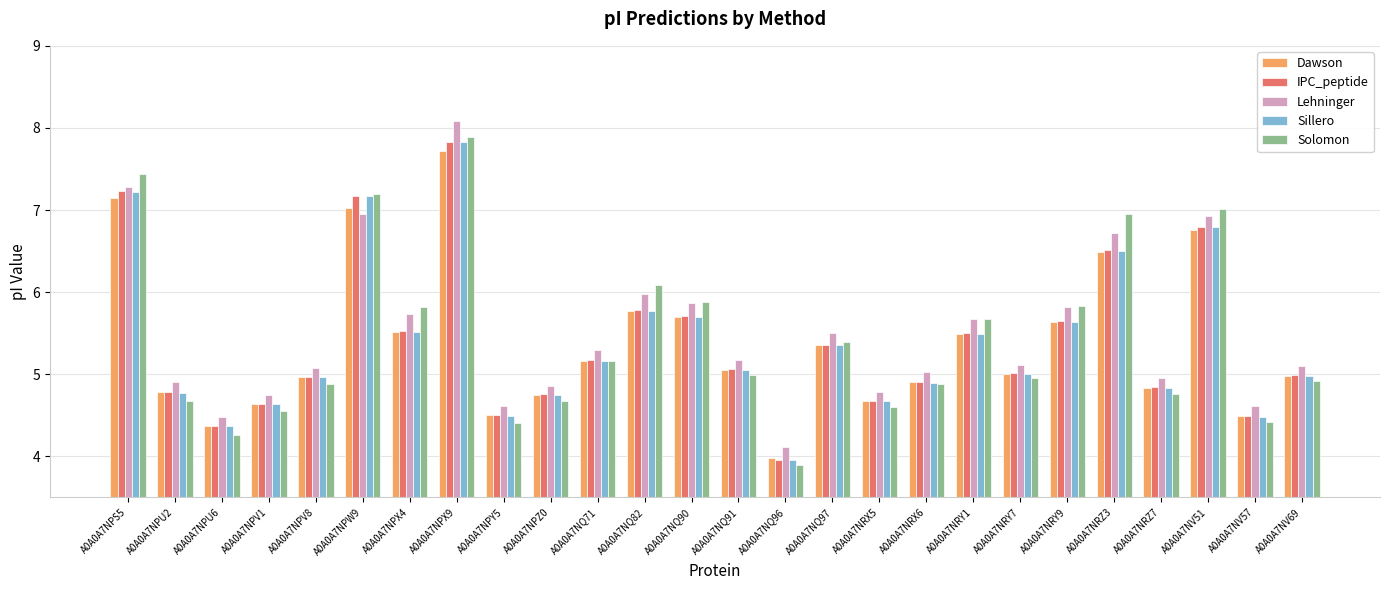

Which series changed the most between A0A0A7NQ82 and A0A0A7NV57?

Solomon